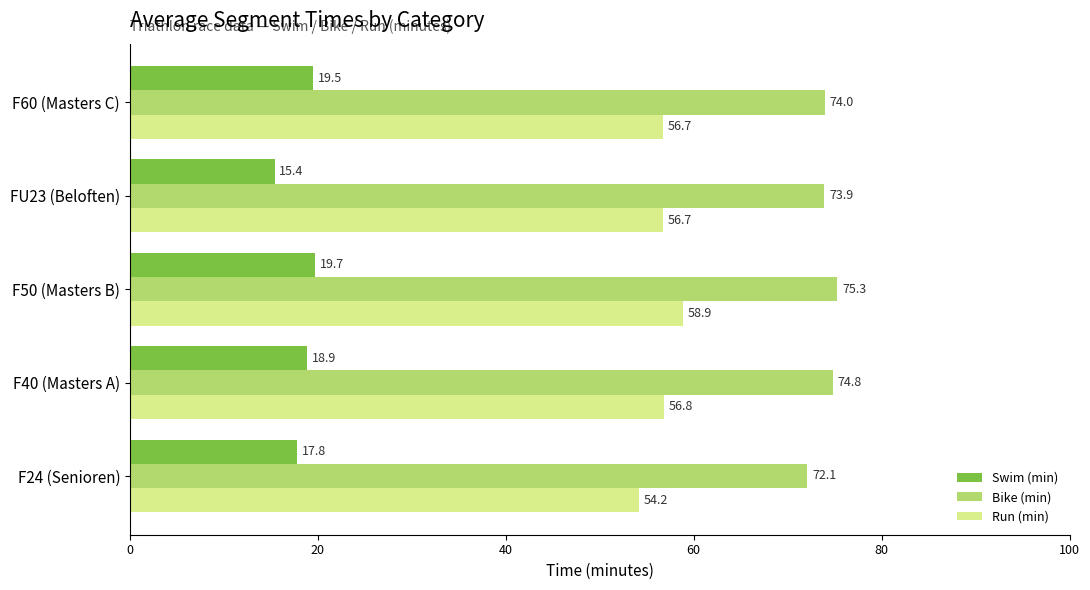

At how many categories does at least one series exceed 20?

5